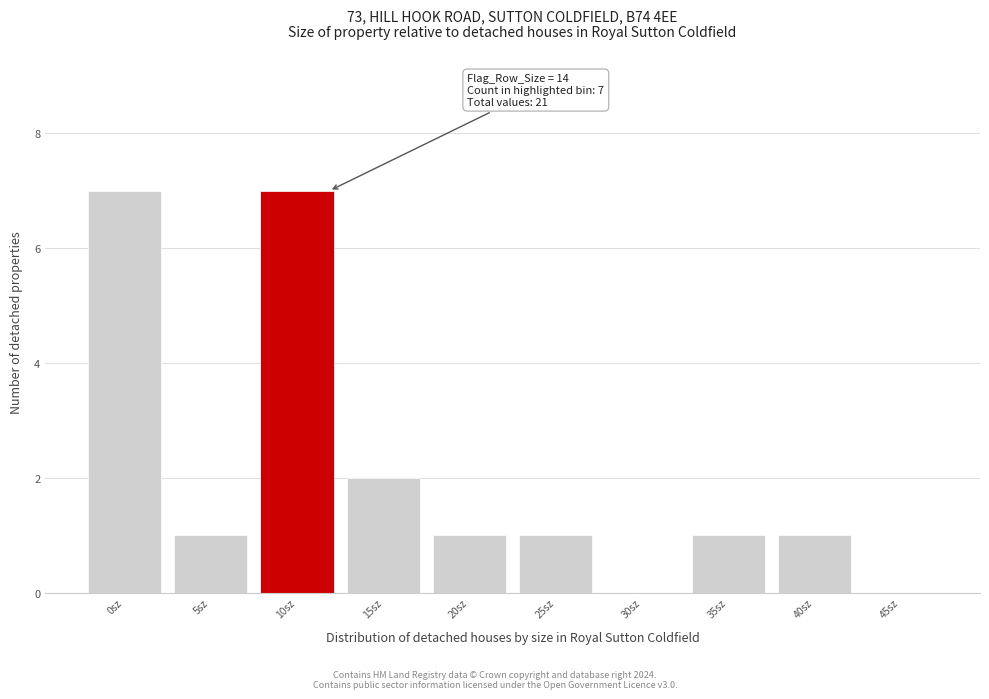

Reading left to right, what are all the values shown in this chart?

0sz=7	5sz=1	10sz=7	15sz=2	20sz=1	25sz=1	30sz=0	35sz=1	40sz=1	45sz=0